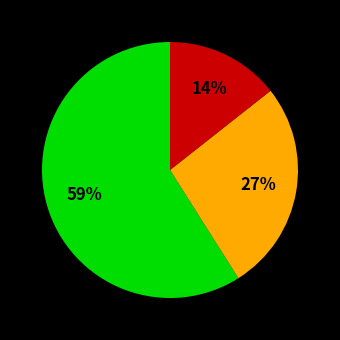

To the nearest percent, what is the difference between the largest and smallest slice percentages?

45%